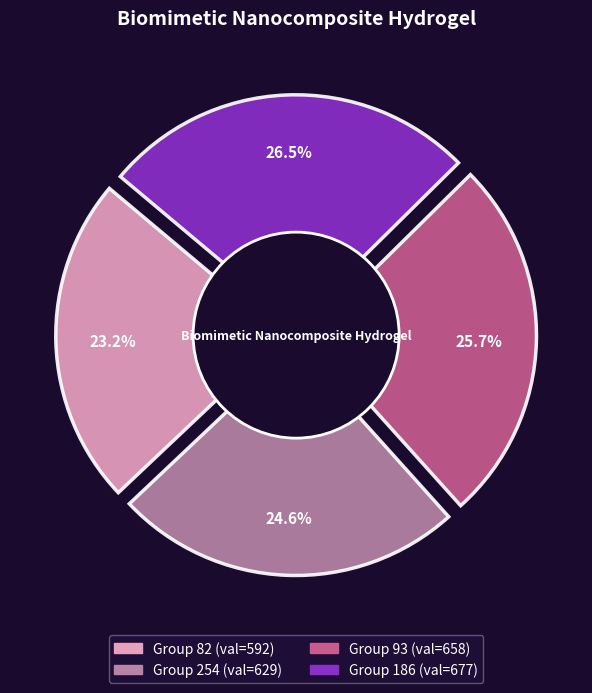

To the nearest percent, what portion does 254 represent?

25%